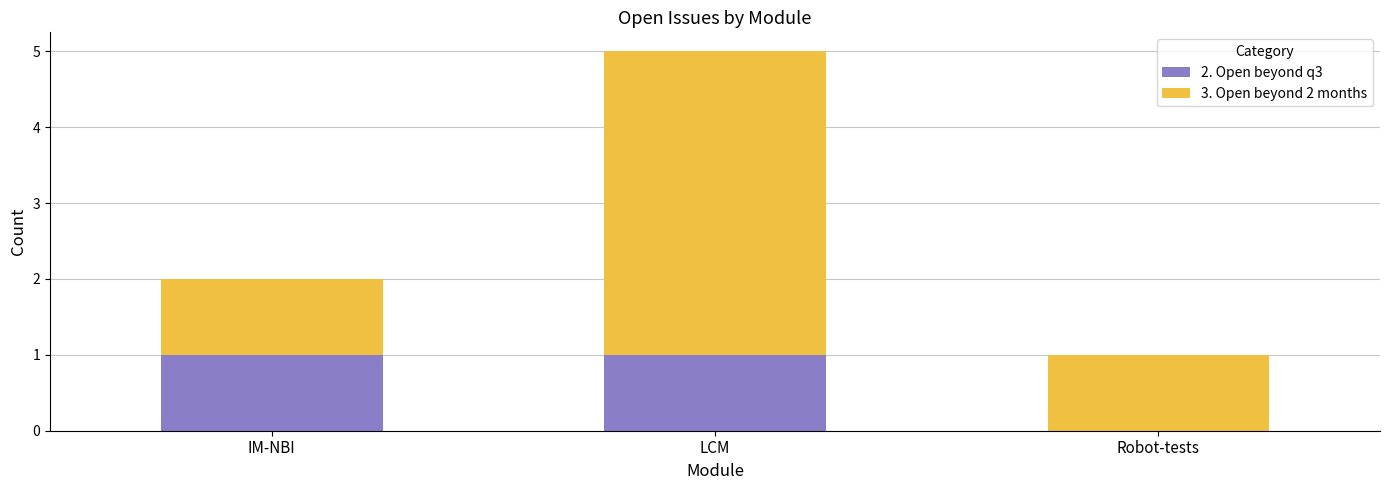

Is it true that 2. Open beyond q3 equals 0 at IM-NBI?

False